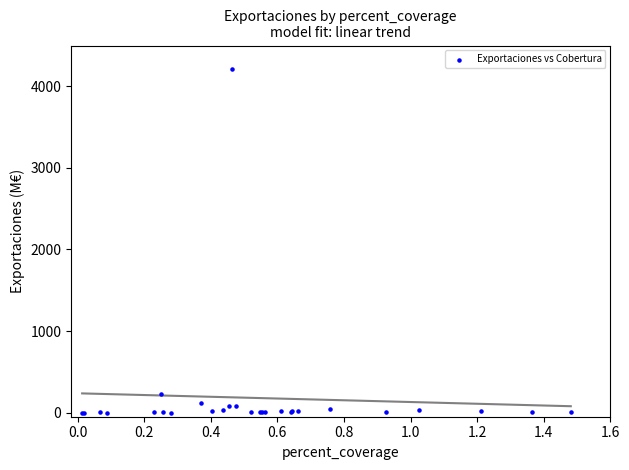

What Y value in the scatter plot is closest to 2105?

234.4